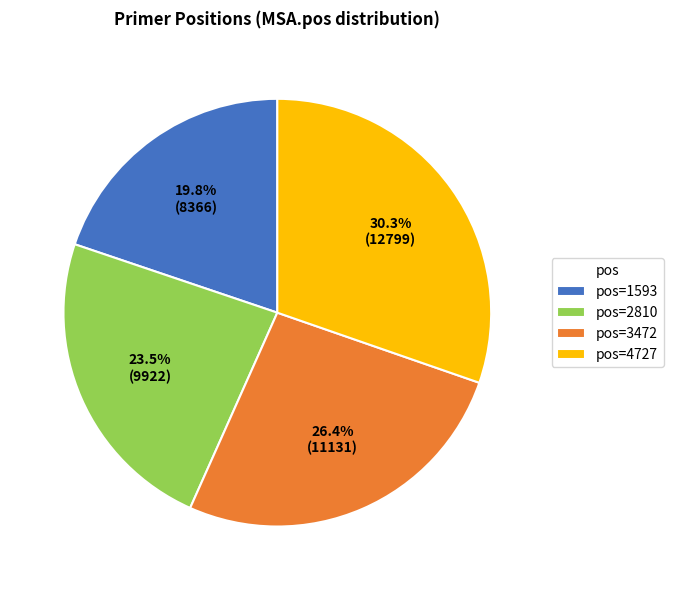

How many slices are in this pie chart?

4